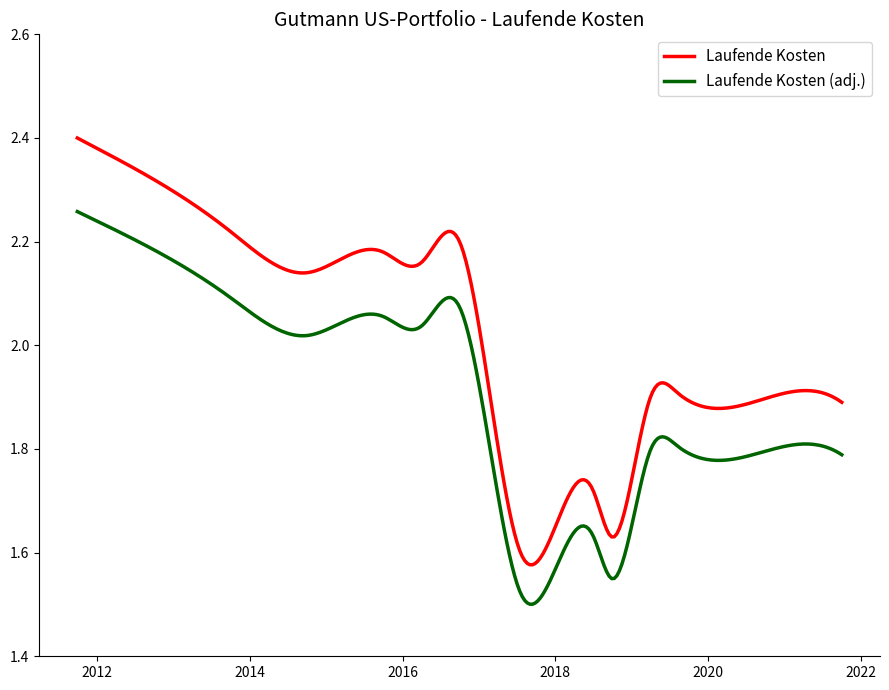

Which series has the largest range (max minus min)?

Laufende Kosten